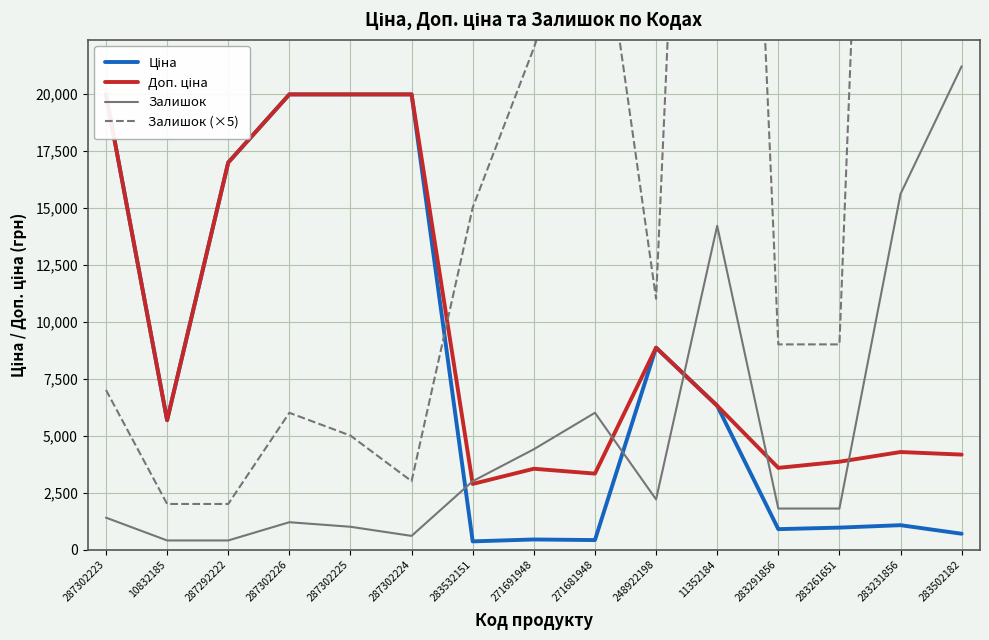

Is the value of Ціна at 248922198 greater than the value of Залишок (×5) at 287302226?

Yes